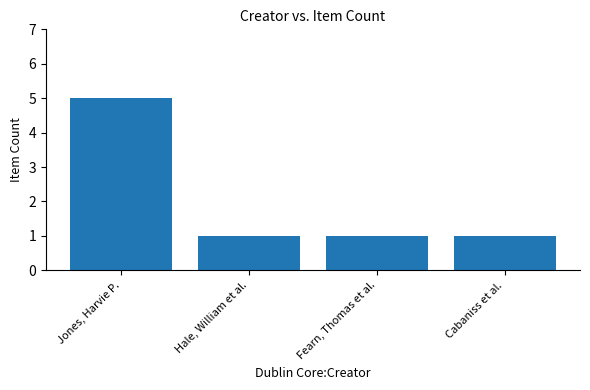

Reading left to right, list all the values displayed in this chart.

5	1	1	1